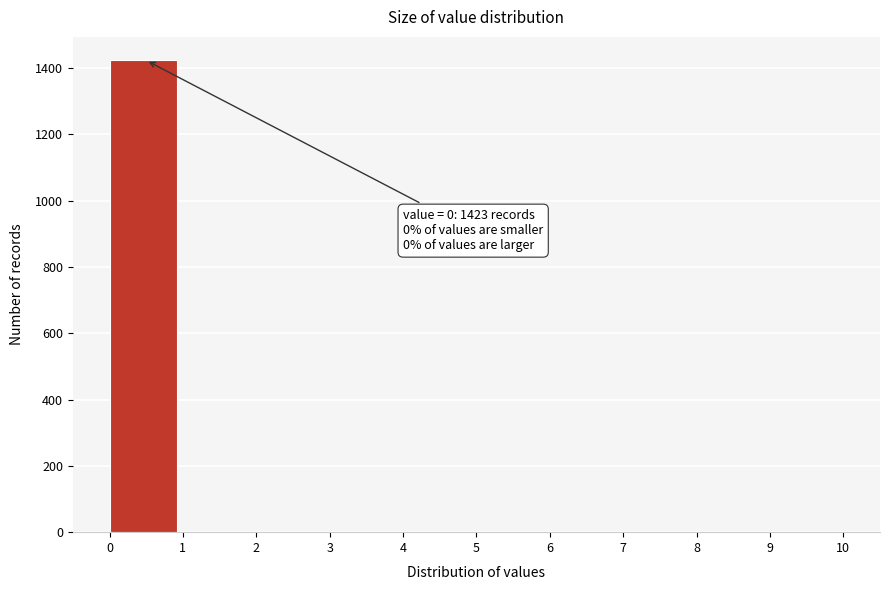

Over which range of the x-axis is the bar tallest?

0 to 1